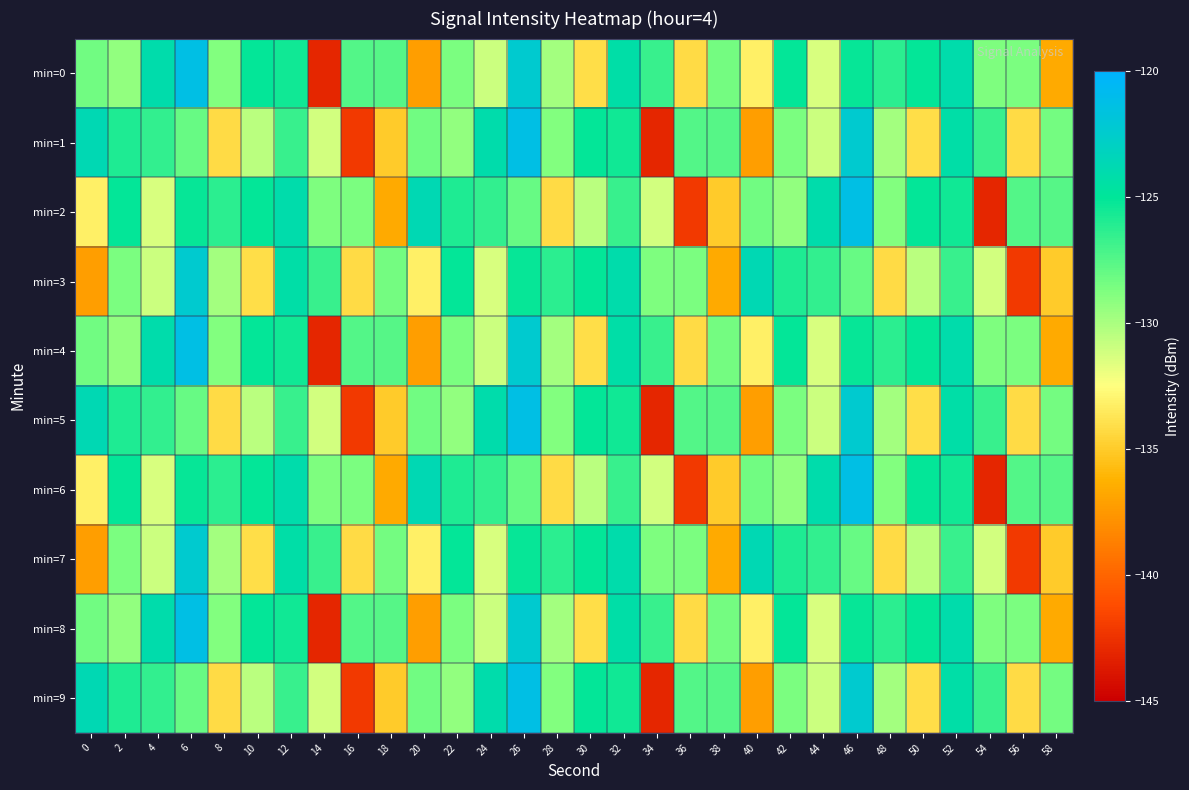

Which series has the widest spread of values?

min=0